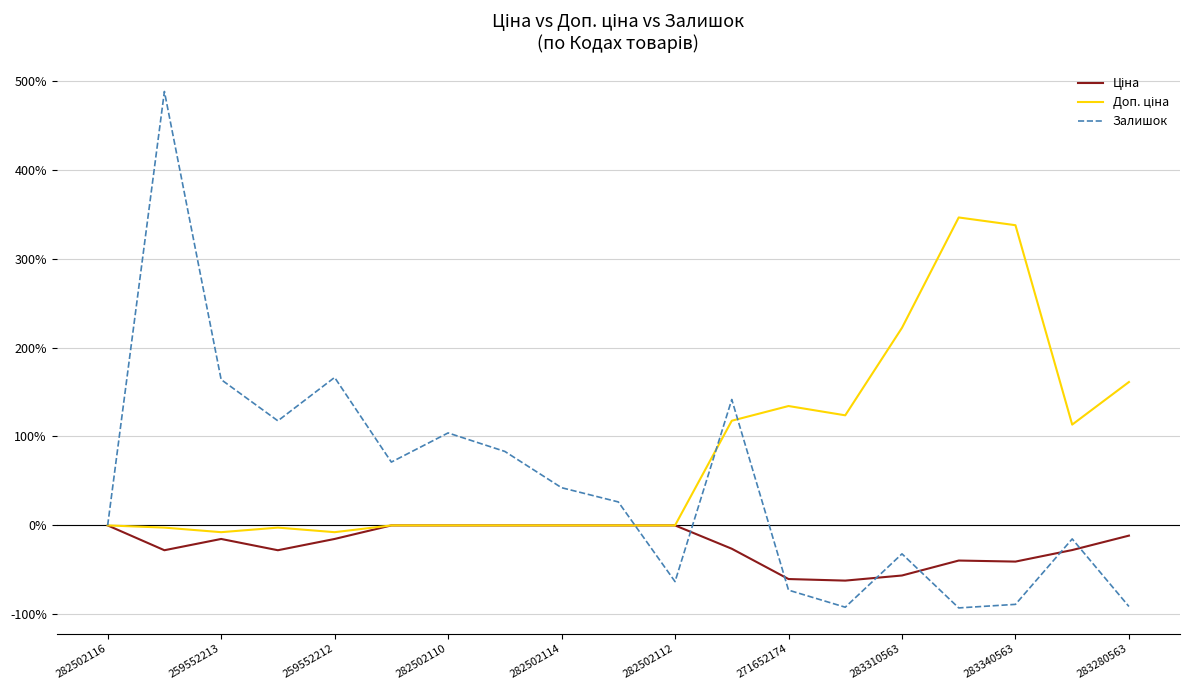

Which series has the widest spread of values?

Залишок